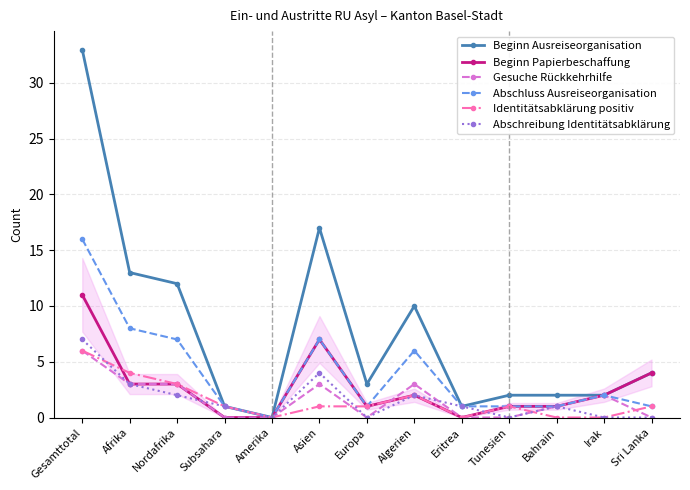

Read the Beginn Ausreiseorganisation value at Algerien.

10